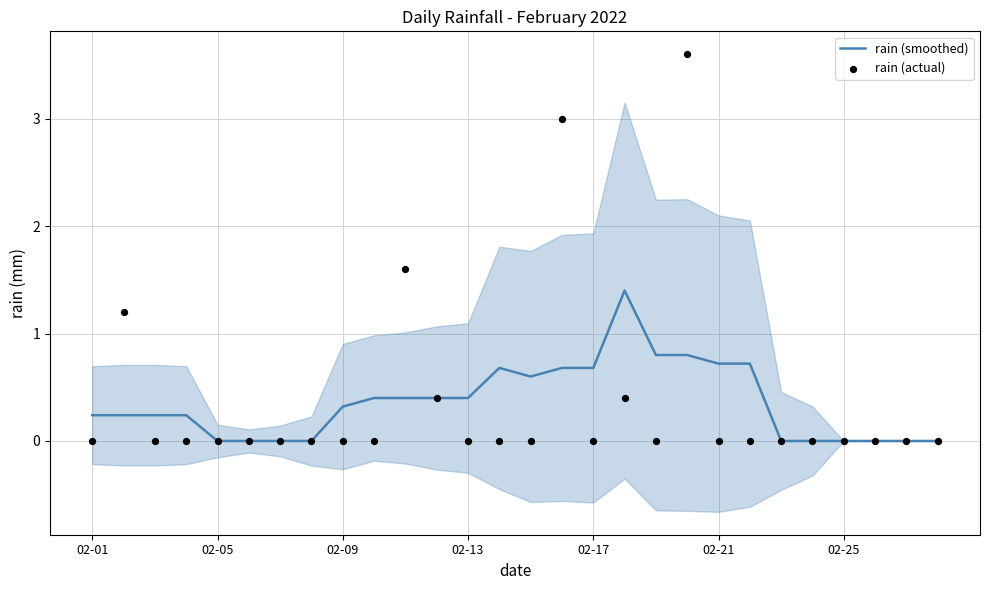

At which category is the sum across all series the highest?

19